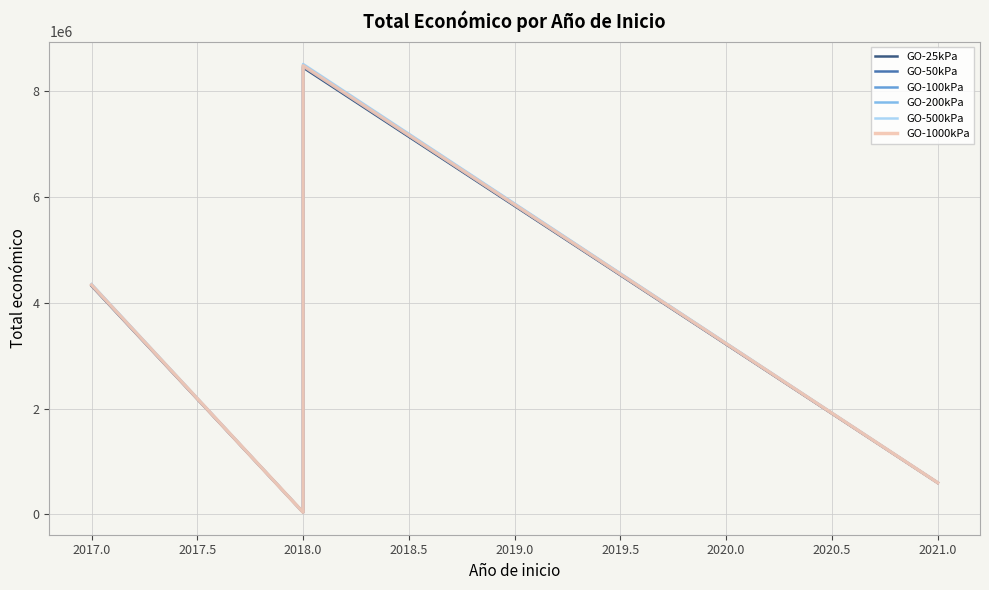

Between 2017.5 and 2018.5, which is larger?

2018.5